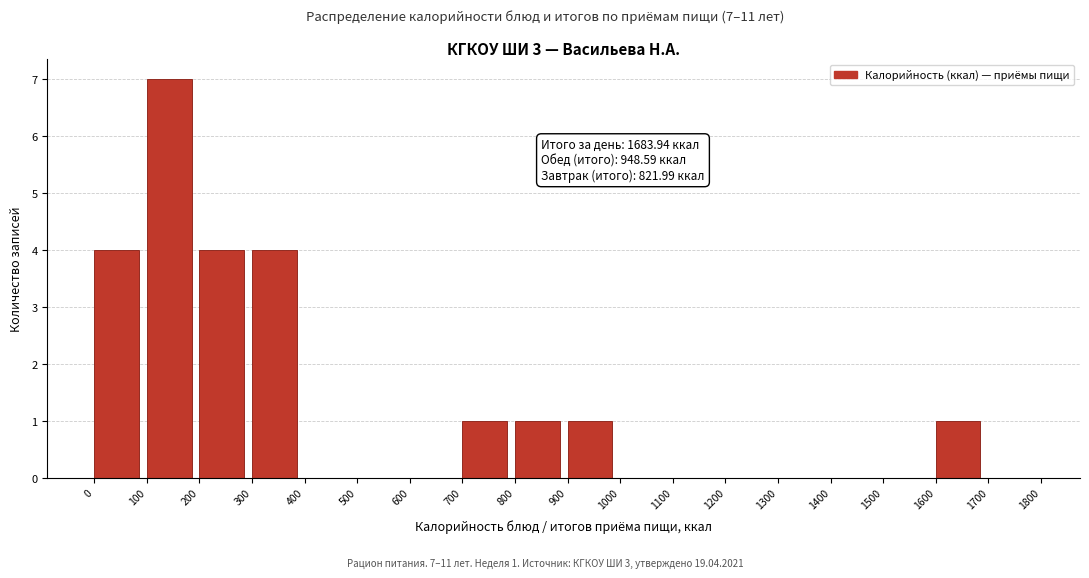

Which range on the x-axis has the tallest bar?

100 to 200